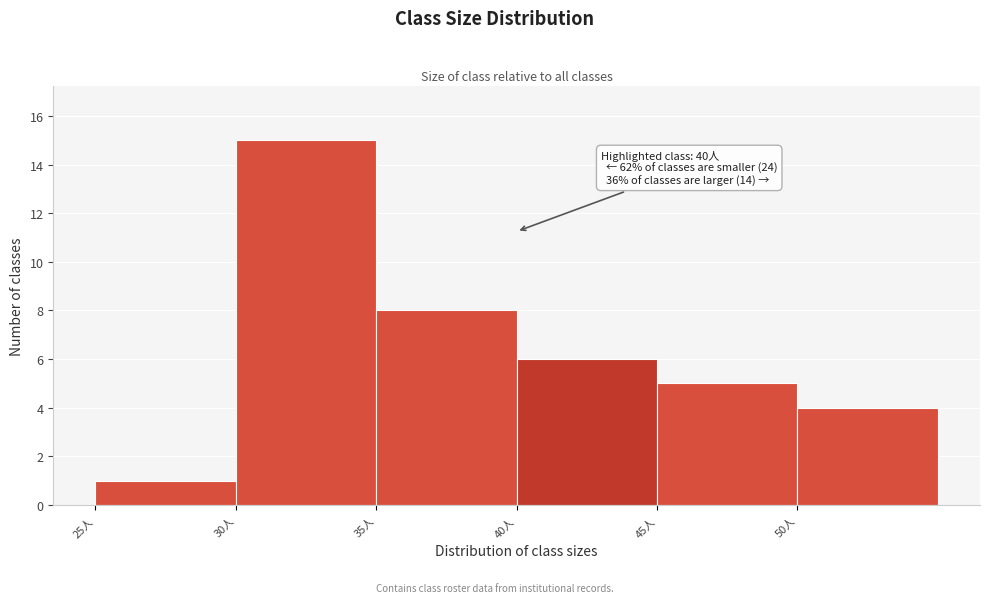

Over which range of the x-axis is the bar tallest?

30 to 35